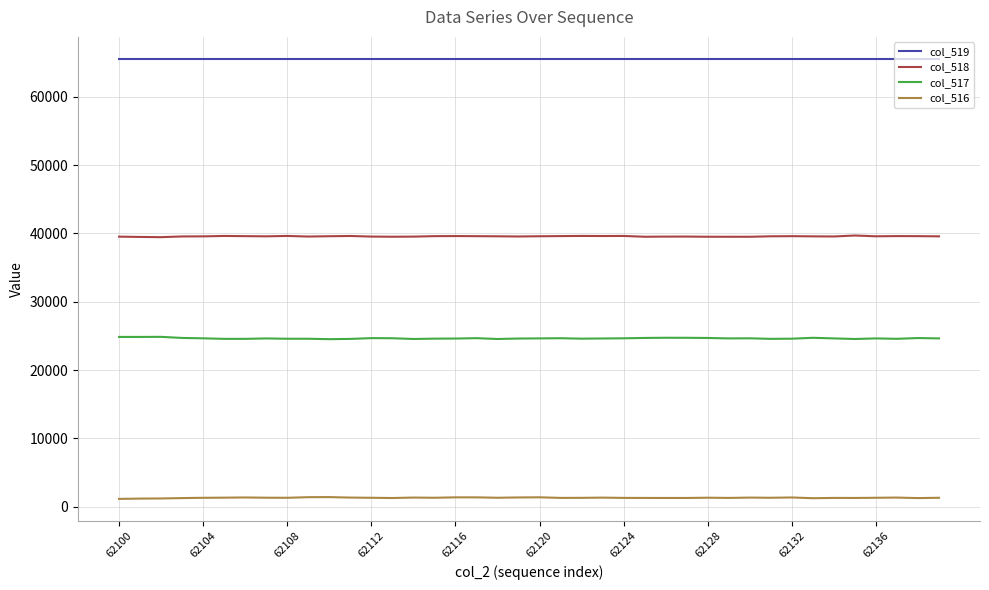

List the series in order of their overall mean, lowest first.

col_516, col_517, col_518, col_519